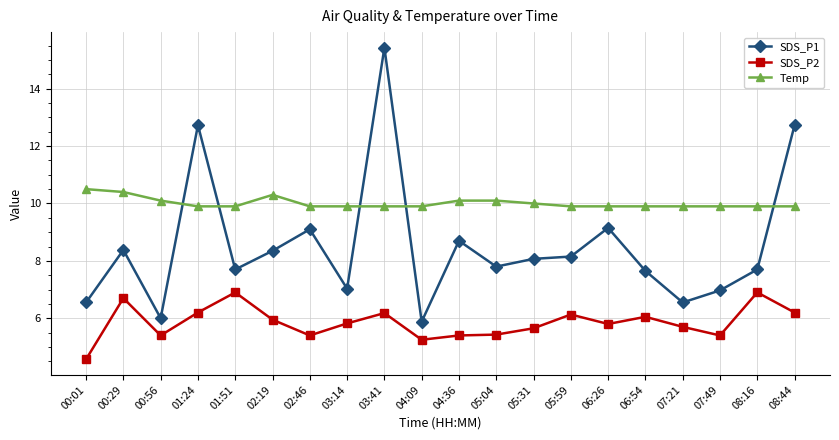

Which series has the largest range (max minus min)?

SDS_P1